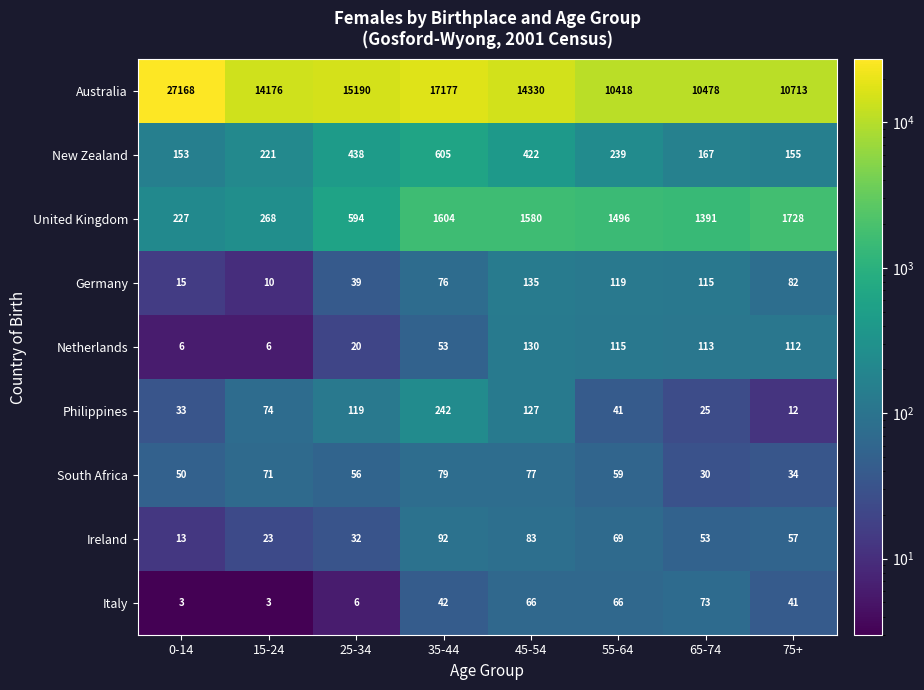

At which label is Australia closest to 18793?

35-44